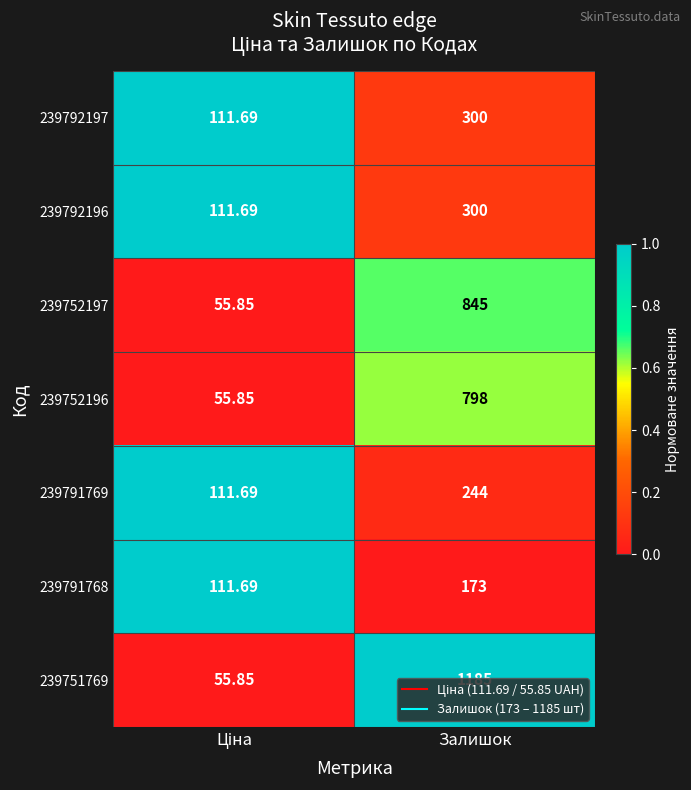

Which category has the highest value in the 239752196 series?

Залишок